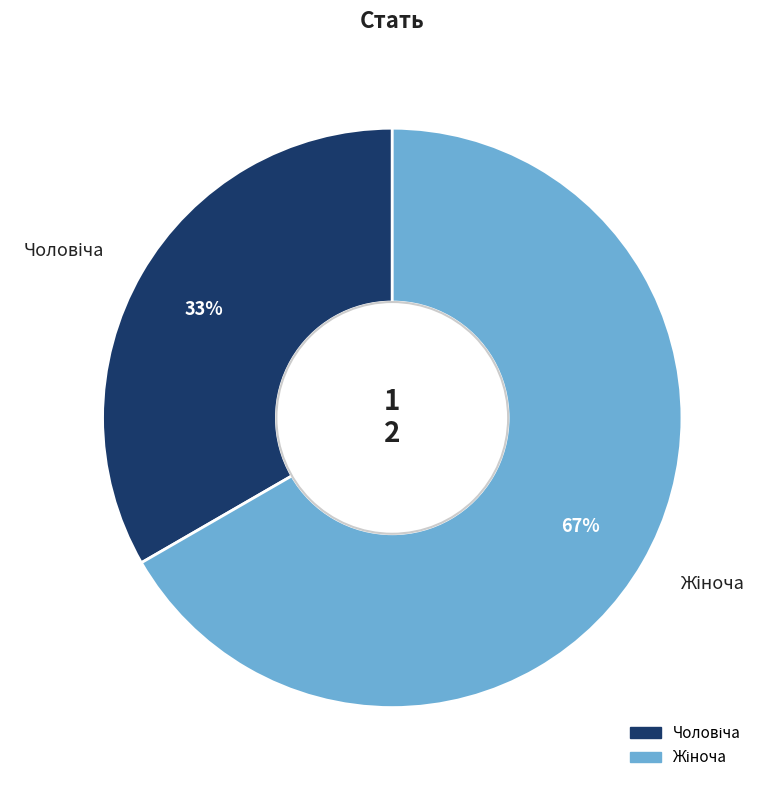

Does any single category account for the majority?

Yes